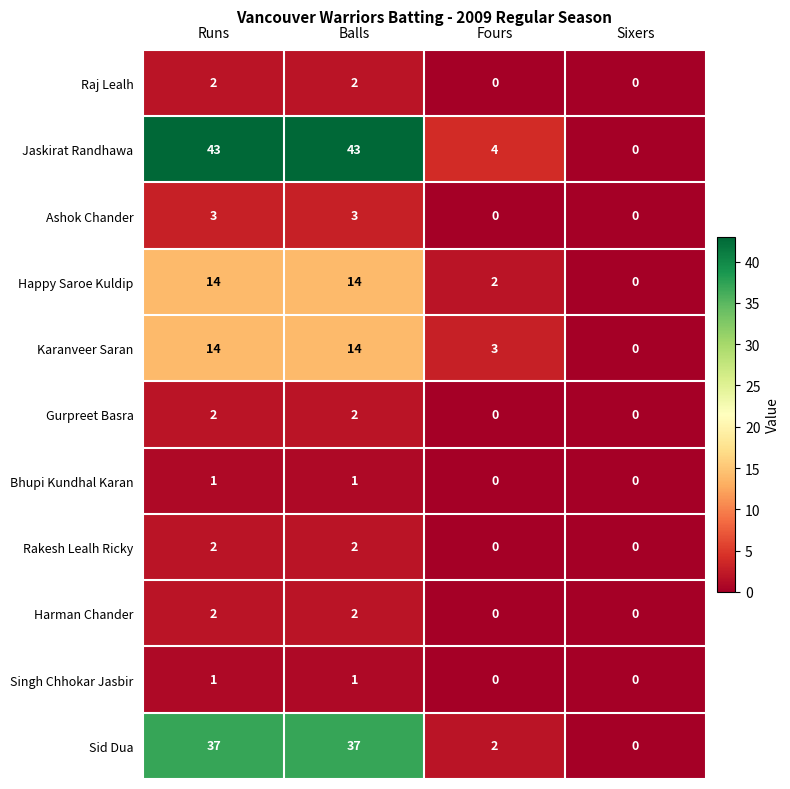

Between Balls and Sixers, which series saw the biggest shift?

Jaskirat Randhawa